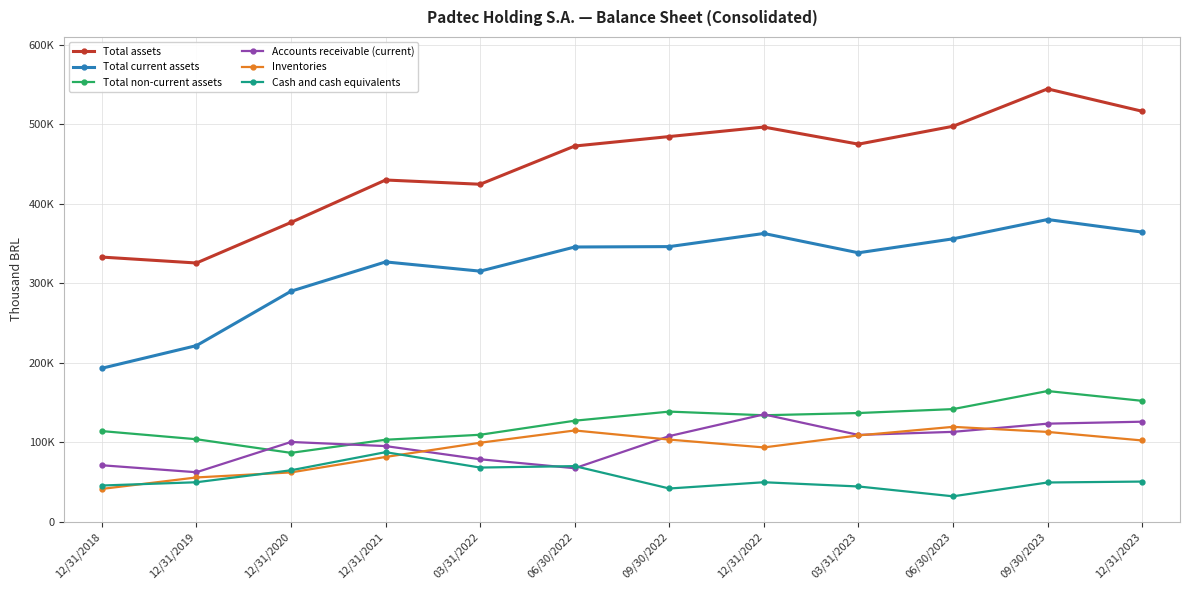

Which series has the largest range (max minus min)?

Total assets